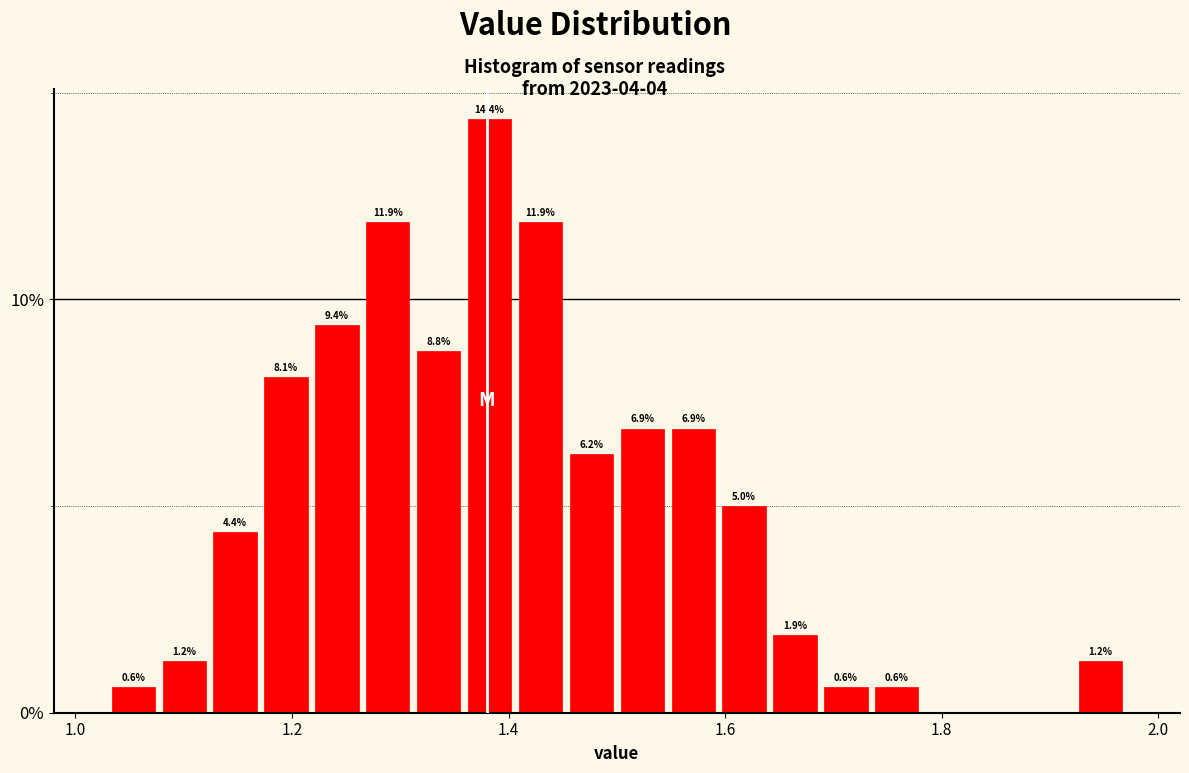

Read against the x-axis, roughly where is the centre of the tallest bar?

1.38